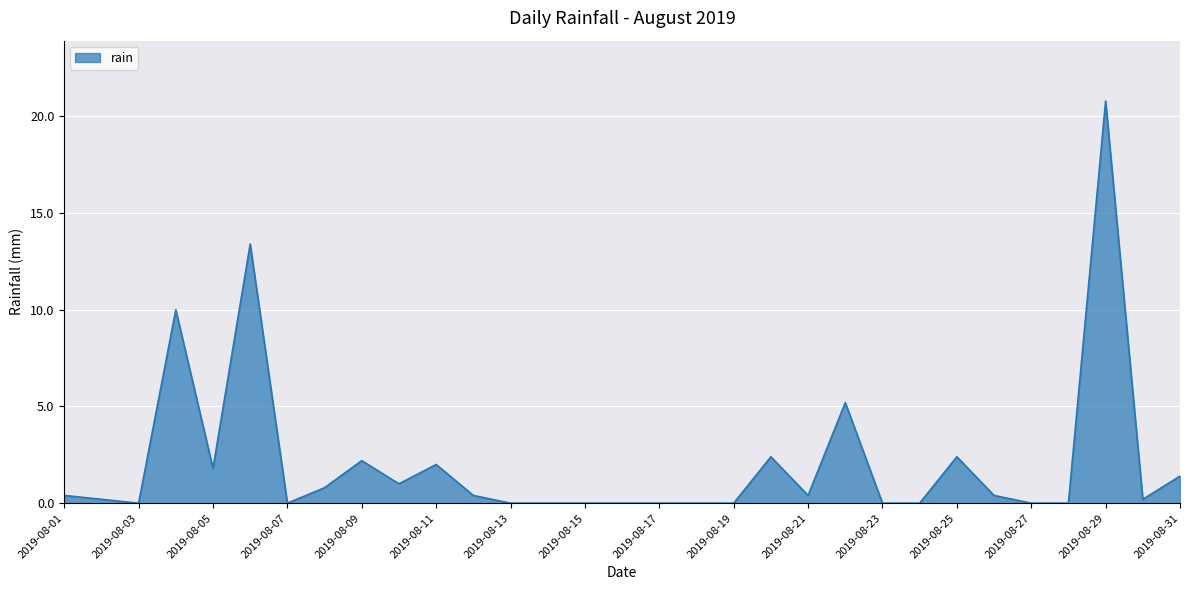

What is the maximum value shown in the chart?

20.8